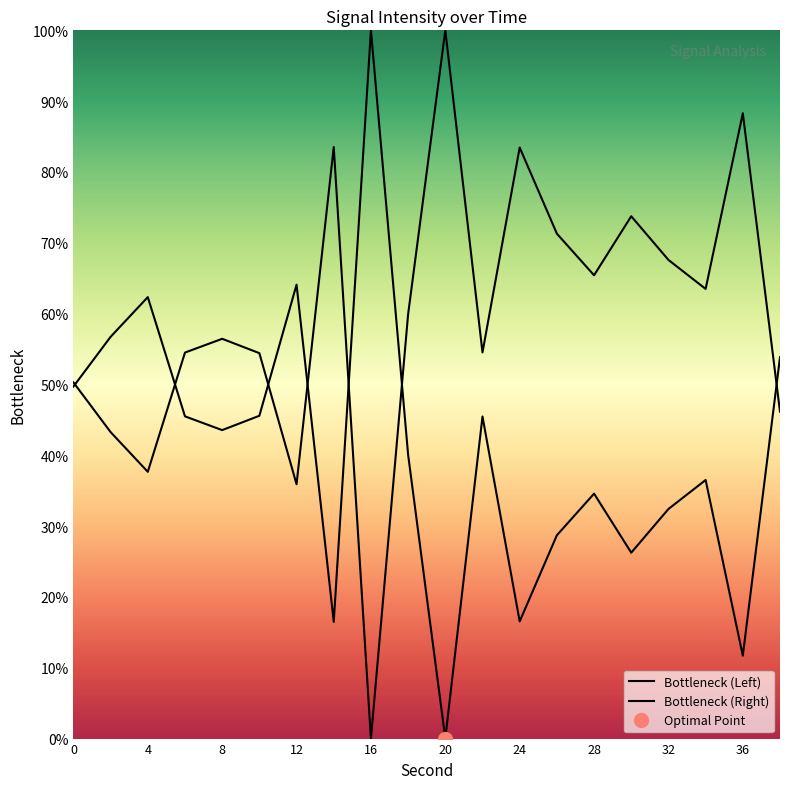

Reading left to right, extract all data points from this chart.

0=49.7	2=56.7	4=62.3	6=45.5	8=43.6	10=45.6	12=64.1	14=16.5	16=100.0	18=40.1	20=0.0	22=45.5	24=16.5	26=28.7	28=34.6	30=26.3	32=32.4	34=36.5	36=11.7	38=53.8